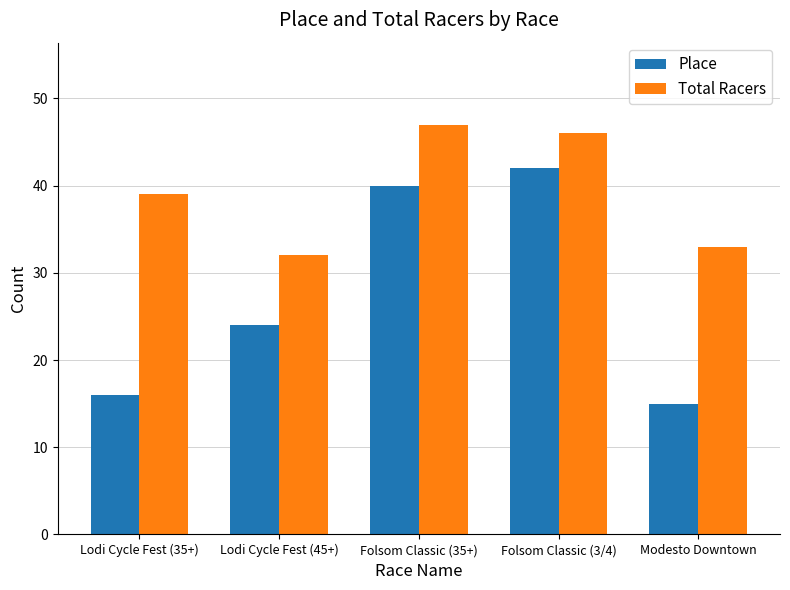

Between Lodi Cycle Fest (35+) and Folsom Classic (3/4), which series saw the biggest shift?

Place